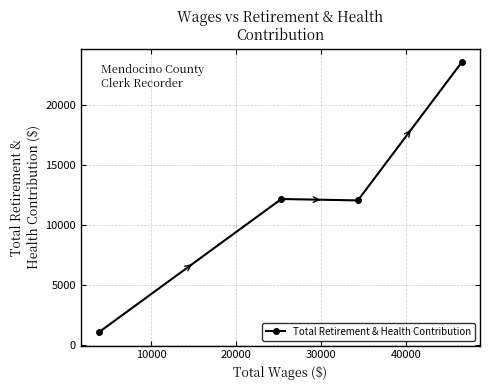

What is the sum of all values?

48738